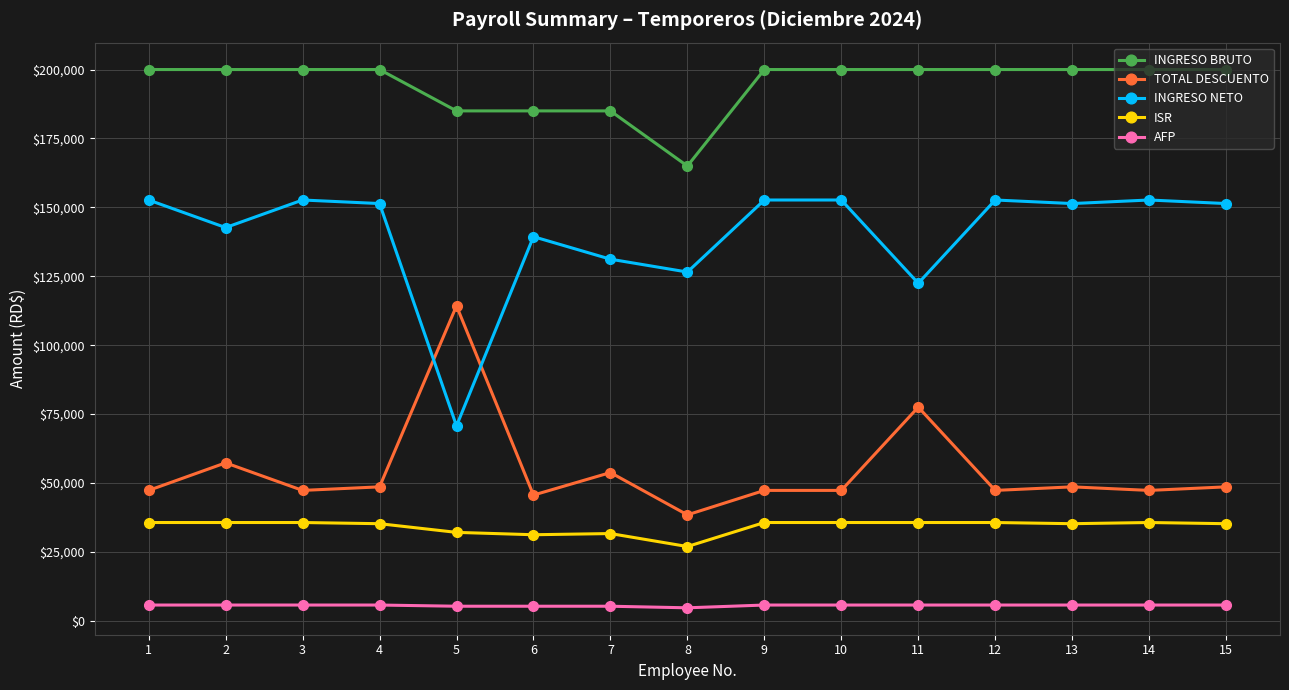

How many lines are shown in the chart?

5